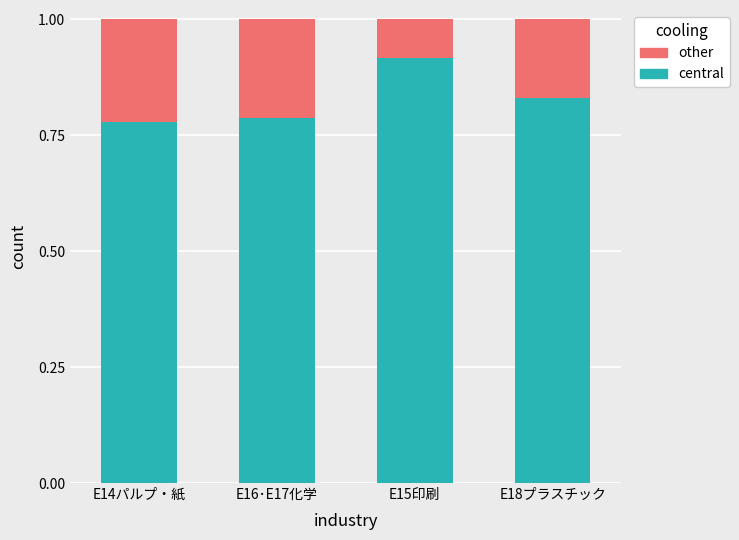

True or false: central has a value of 1.4 at E18プラスチック.

False